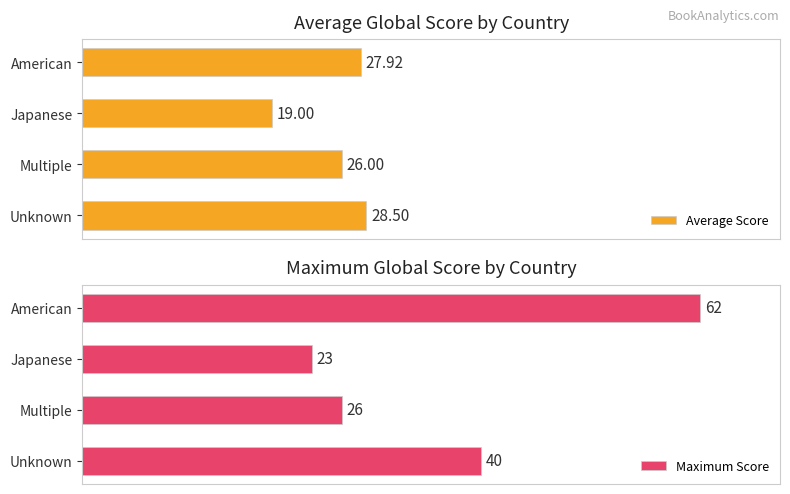

Count the number of categories in the chart.

4